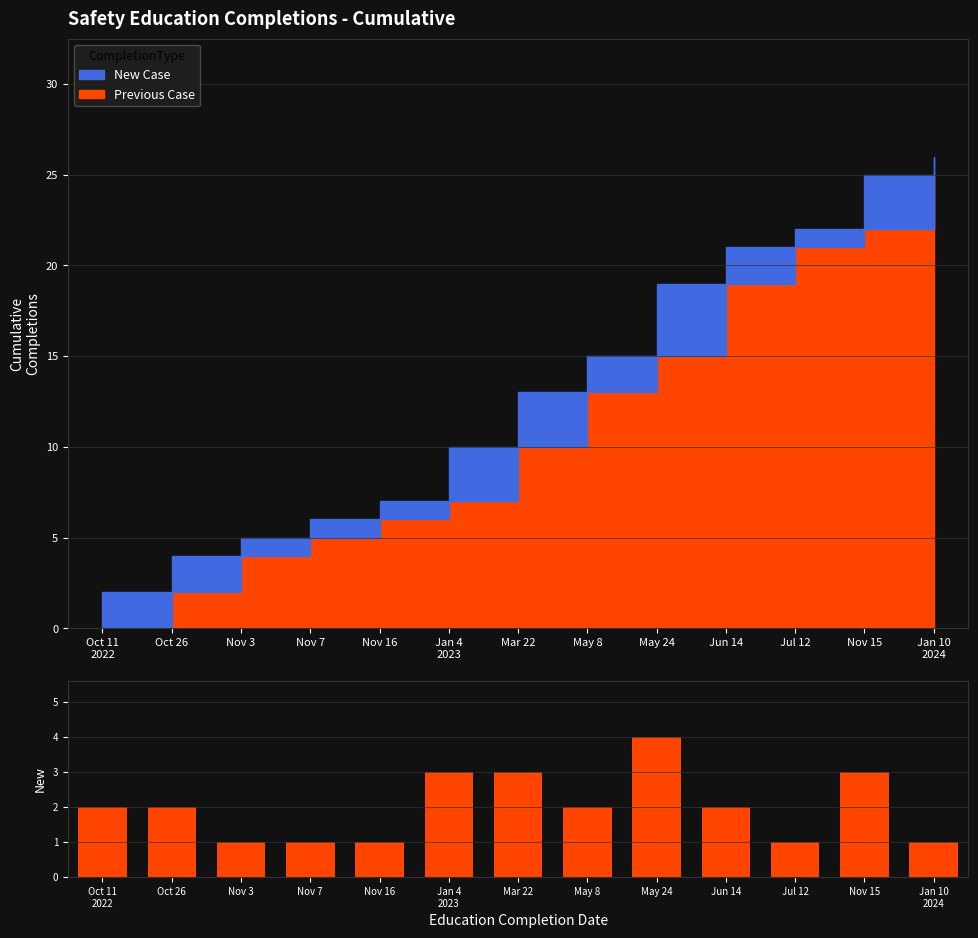

What is the sum of the values at Jun 14 and May 24?

6